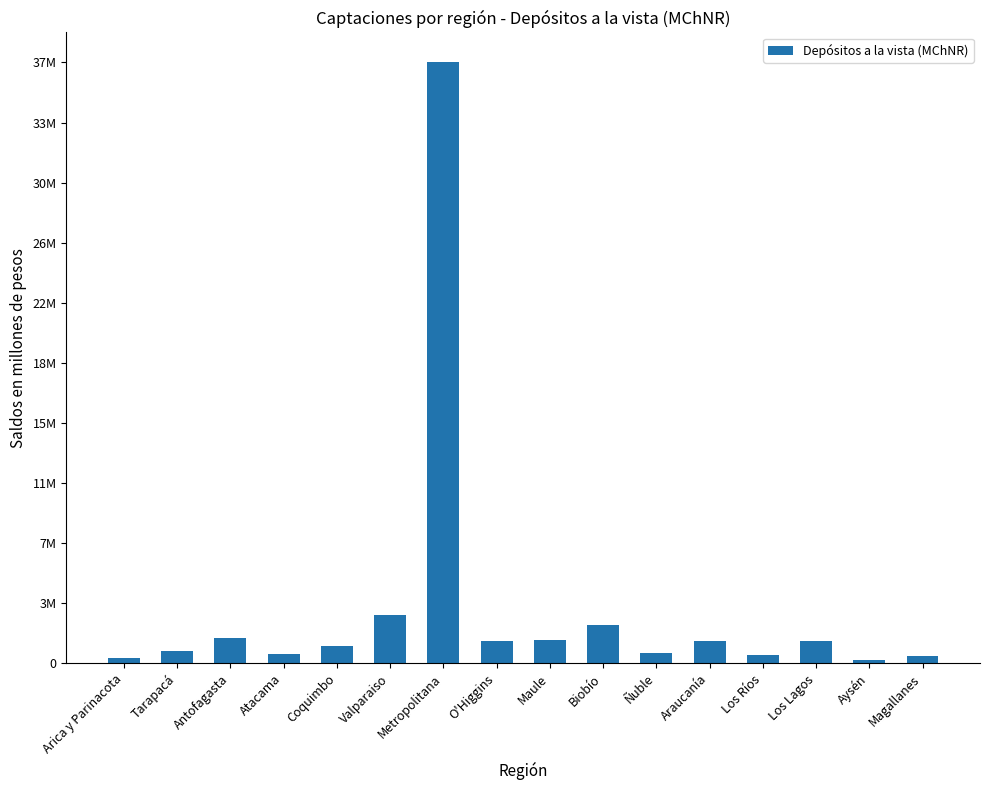

Are the bars horizontal?

No